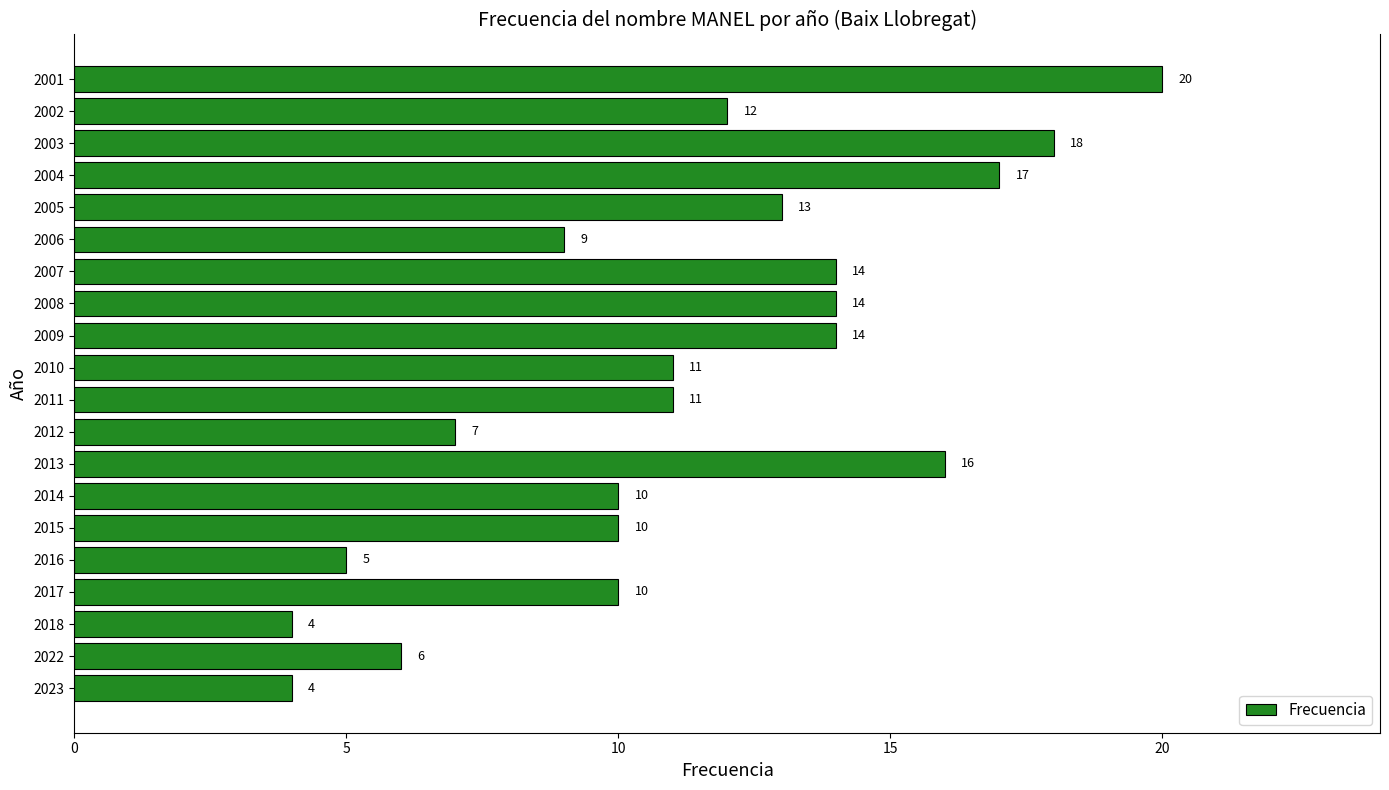

Which has a higher value, 2013 or 2010?

2013